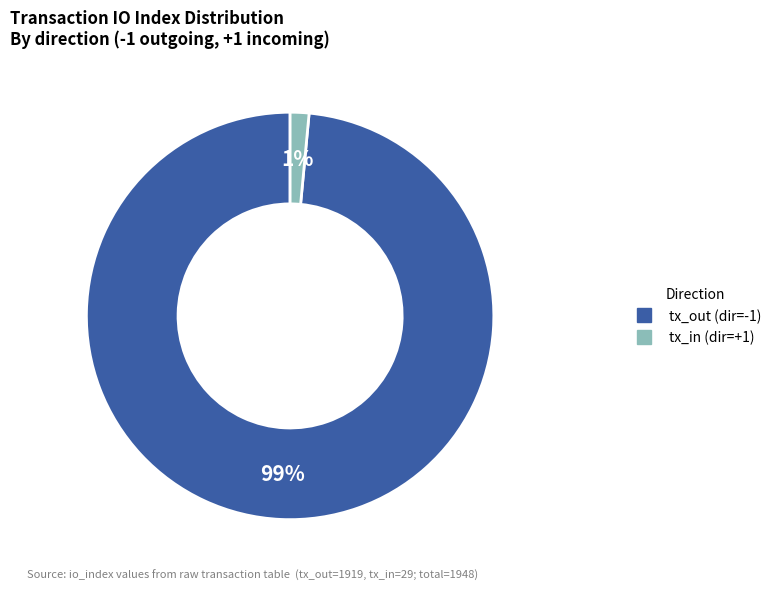

Does any single category account for the majority?

Yes